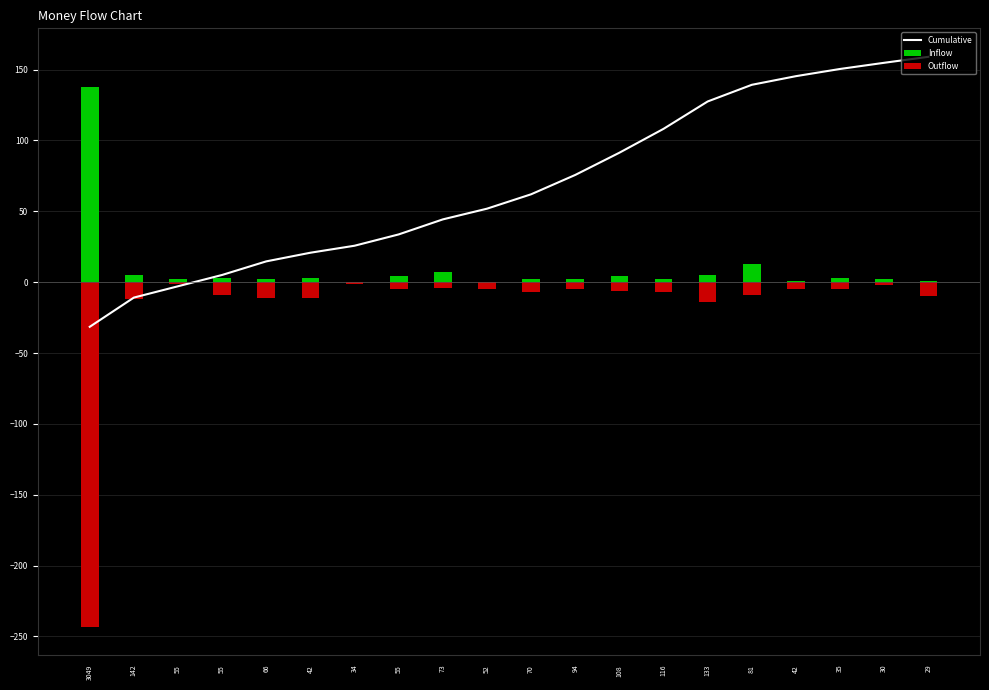

Which category has the lowest value across all series?

3049